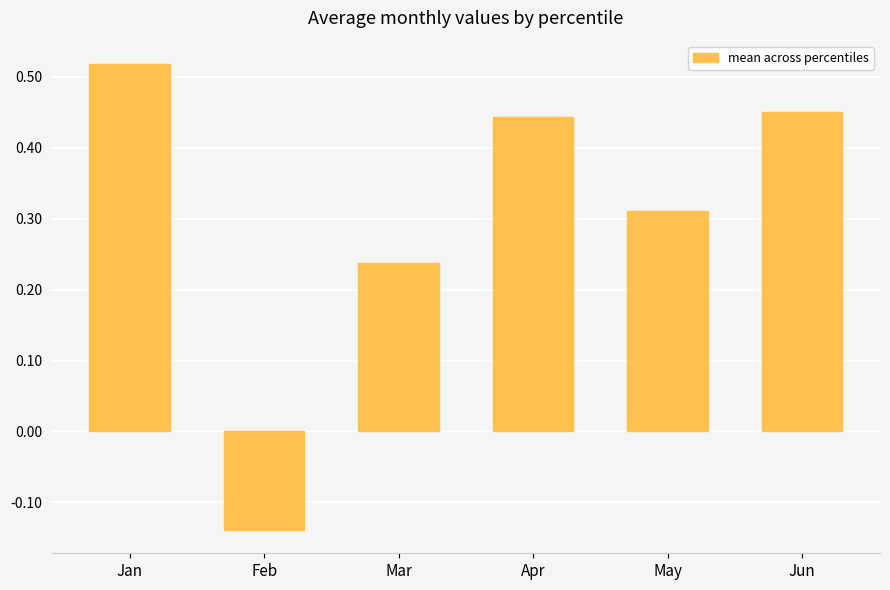

Rank the categories by value from lowest to highest.

Feb, Mar, May, Apr, Jun, Jan